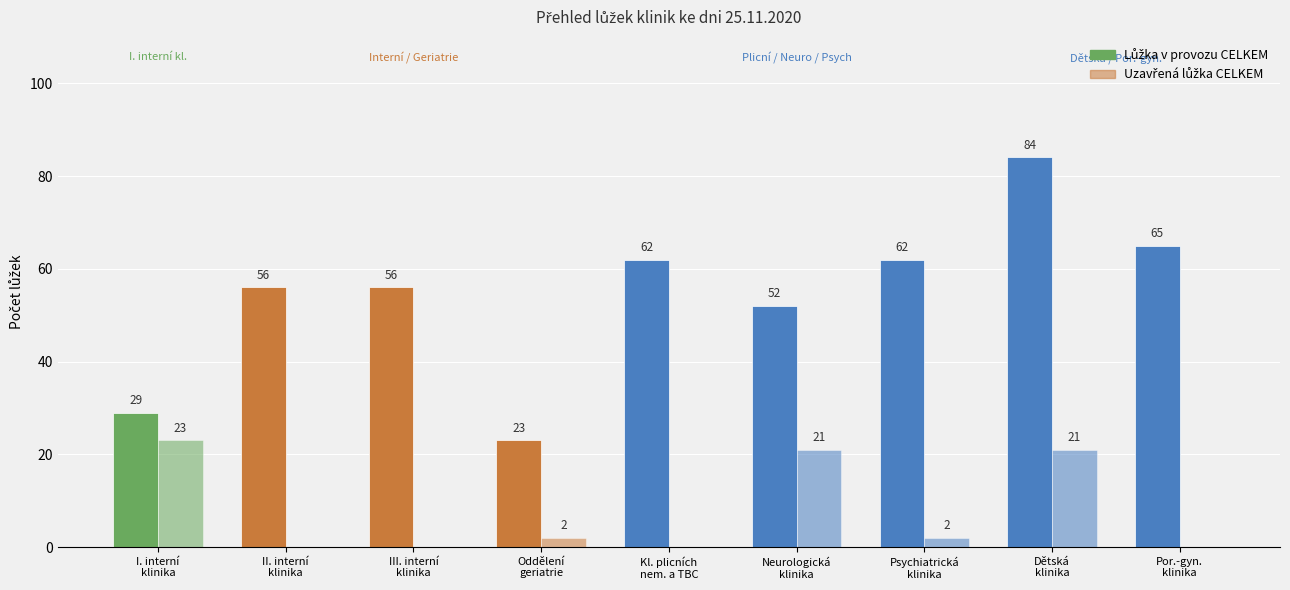

How many values in the Lůžka v provozu CELKEM series exceed 56?

4